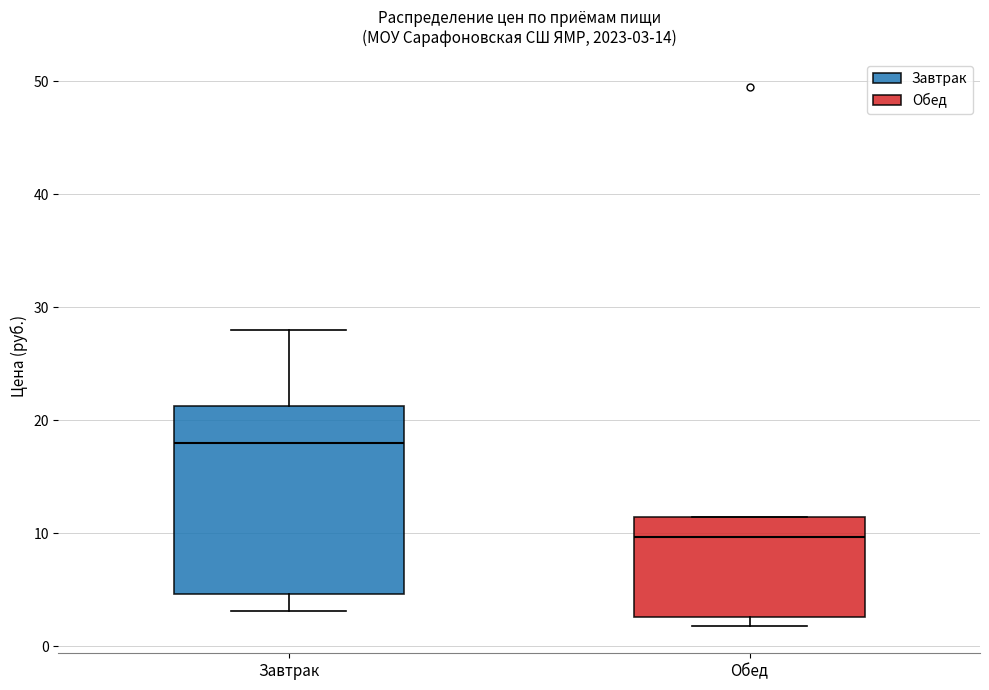

Which box has the lowest median line?

Обед